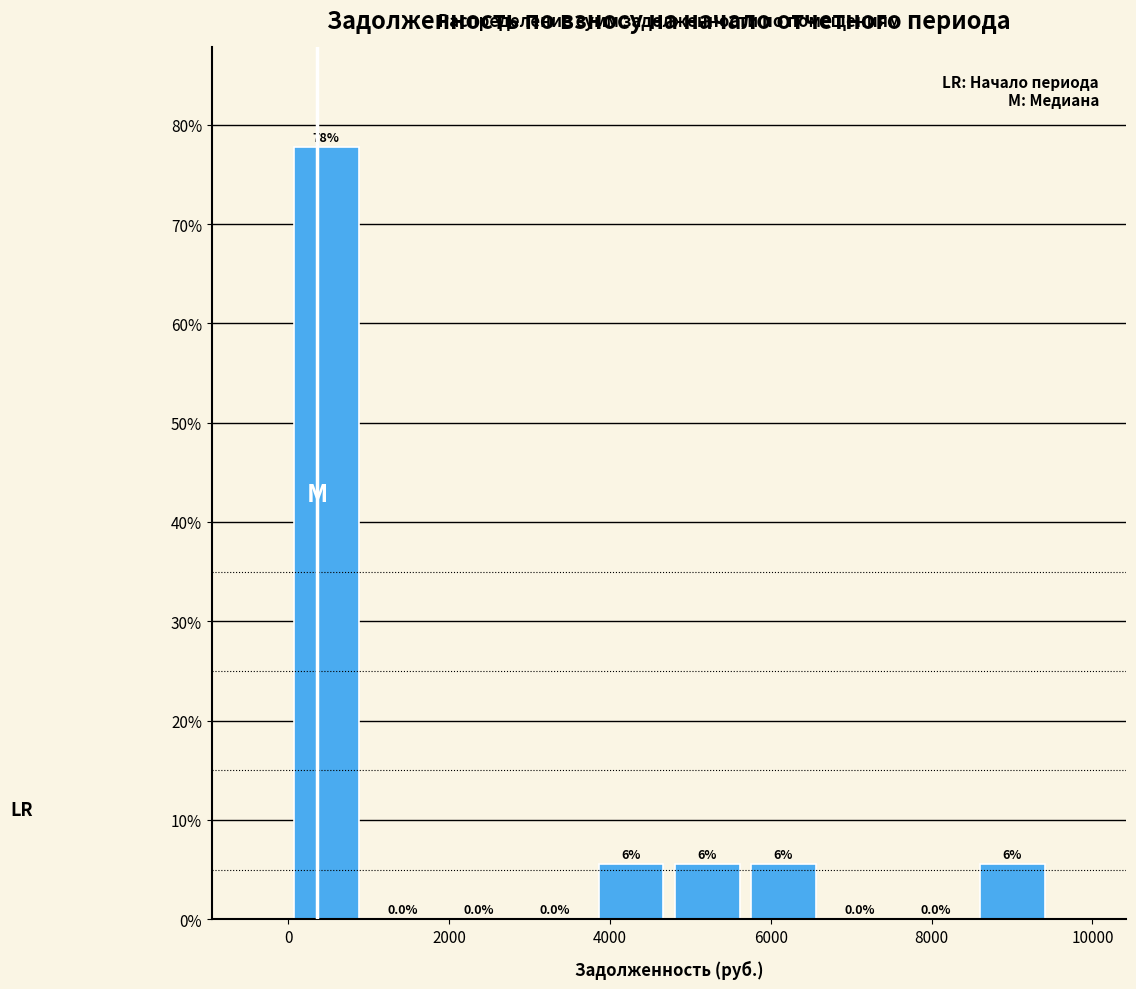

Over which range of the x-axis is the bar tallest?

0 to 1000